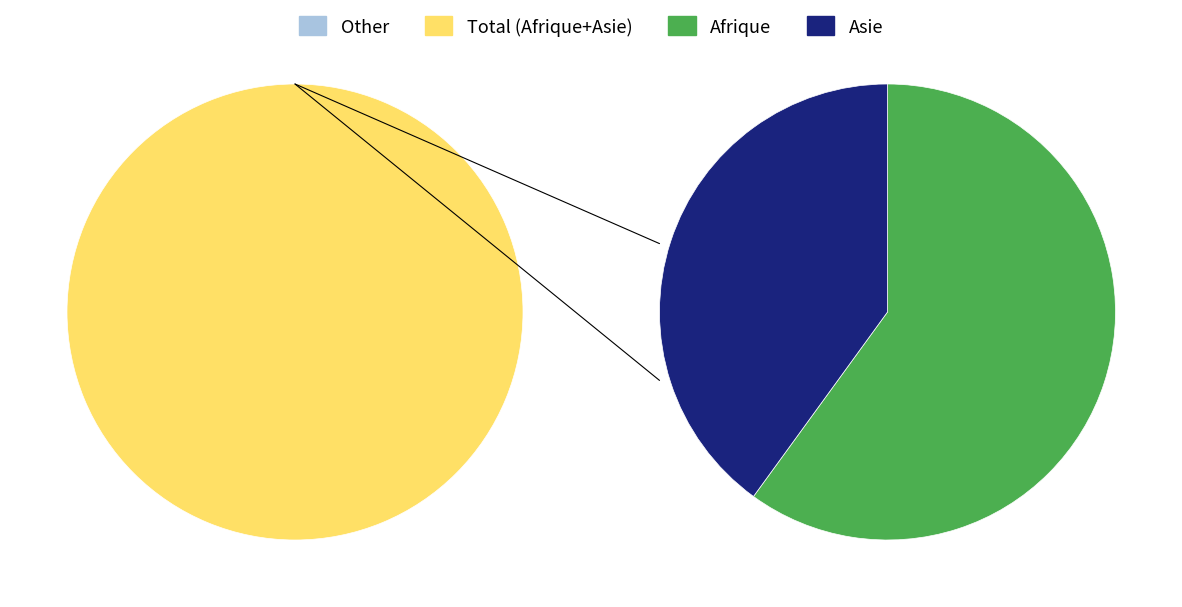

To the nearest percent, what is the difference between the largest and smallest slice percentages?

60%